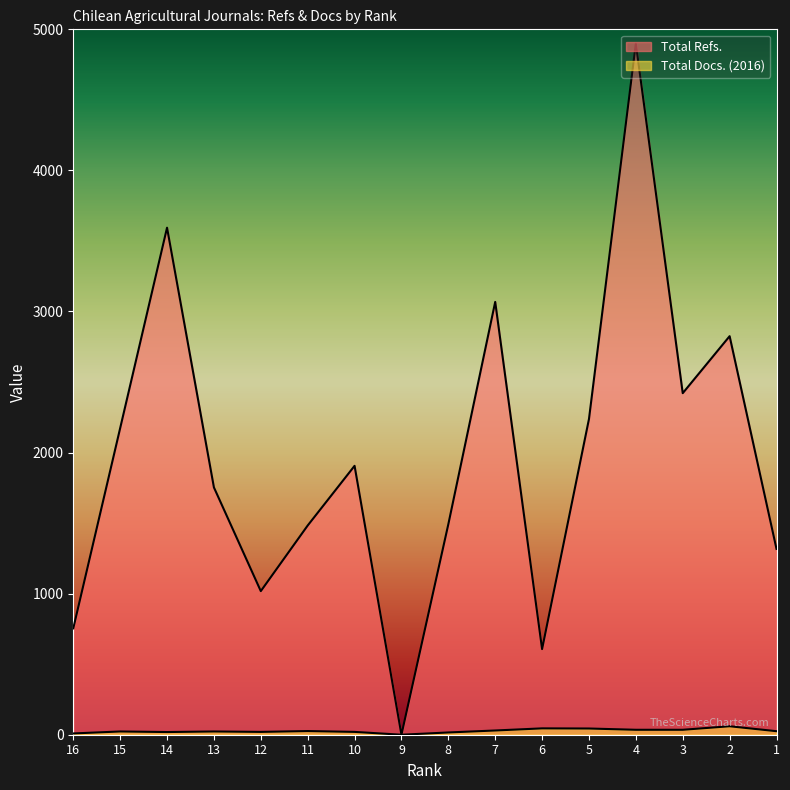

Does the chart display data point markers on the line(s)?

No